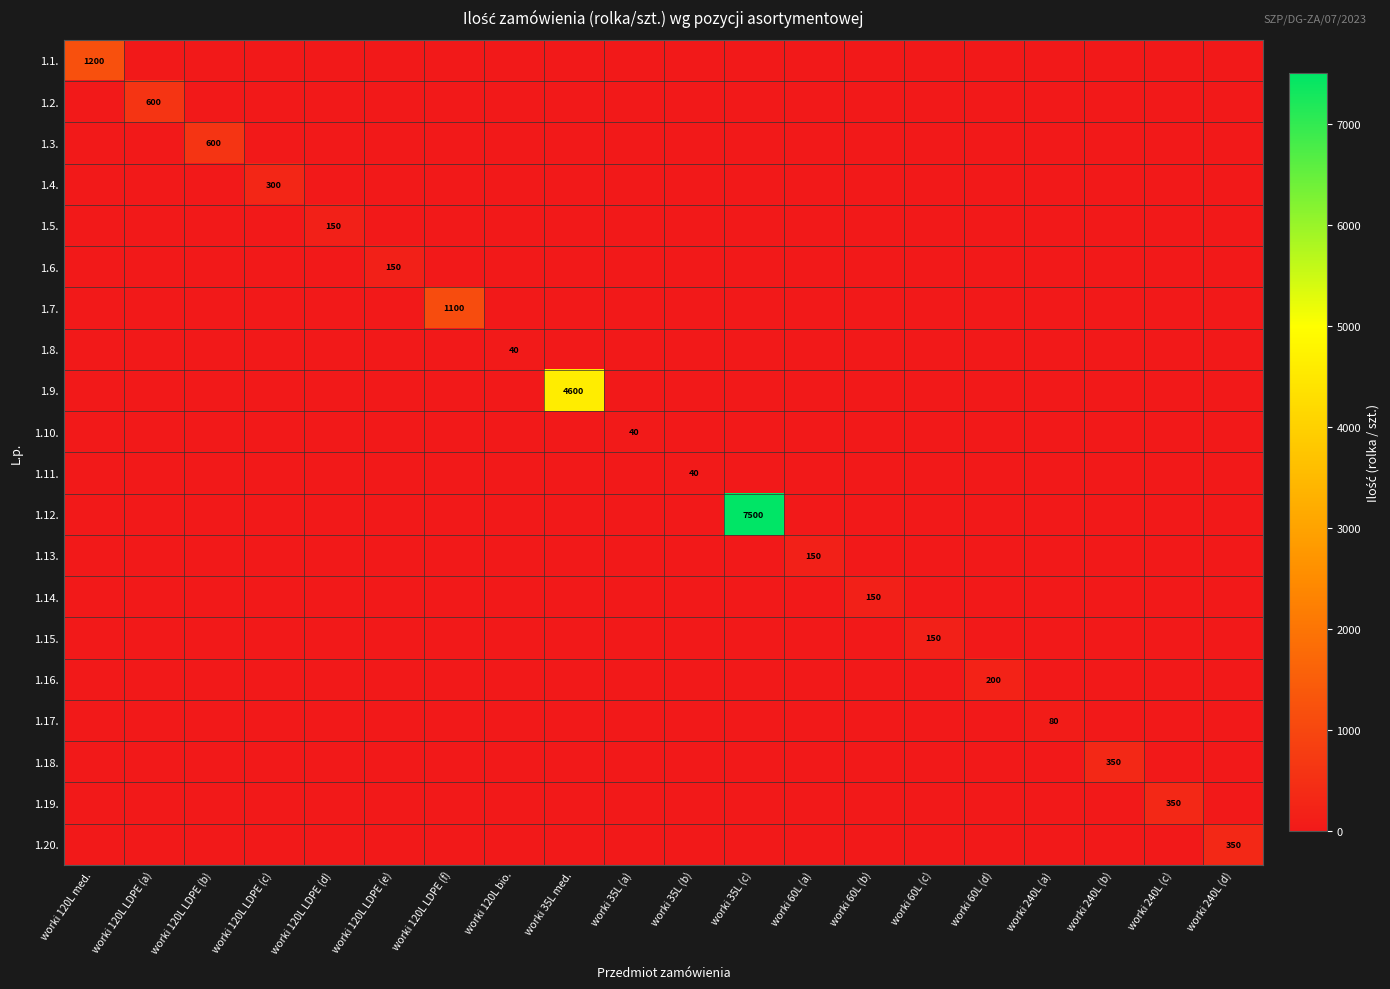

At how many categories does at least one series exceed 1070?

4